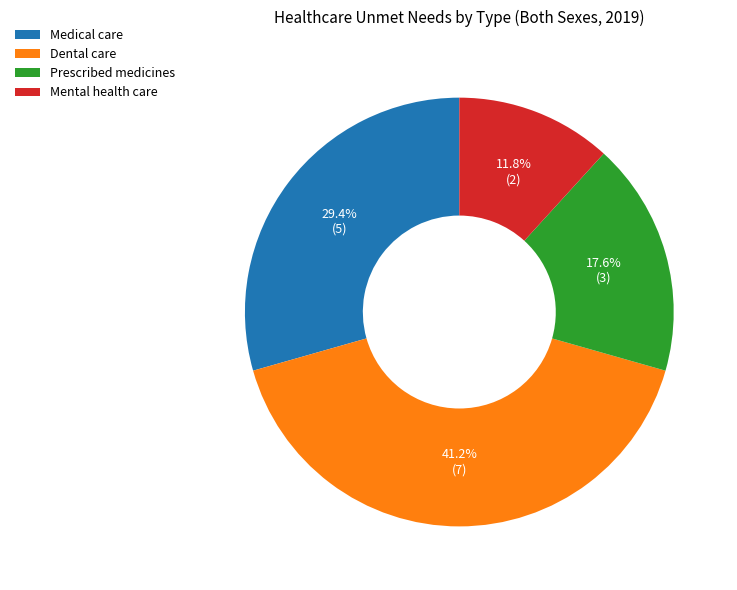

To the nearest percent, what percentage of the pie is Medical care?

29%